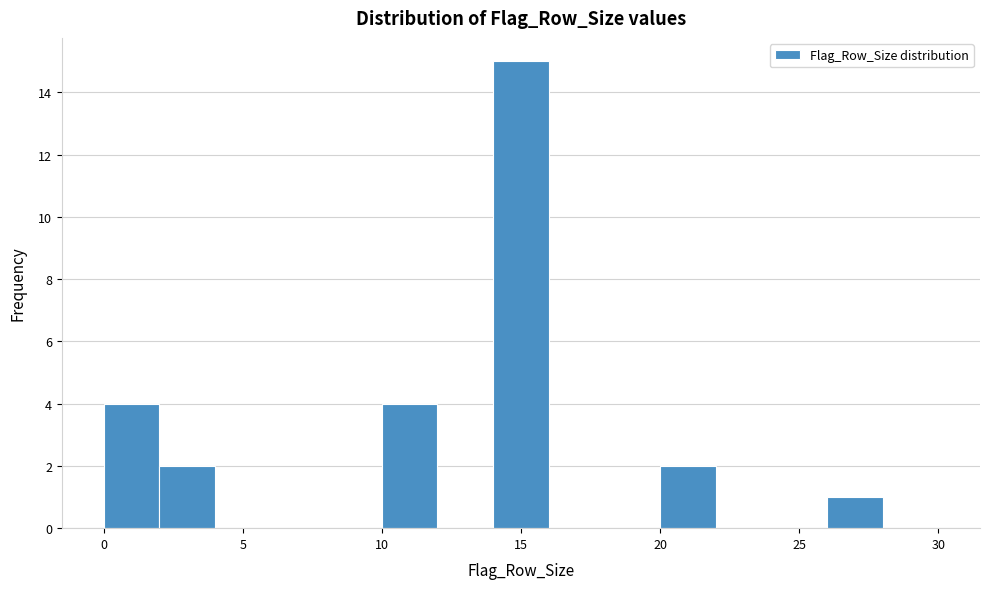

Over which range of the x-axis is the bar tallest?

14 to 16